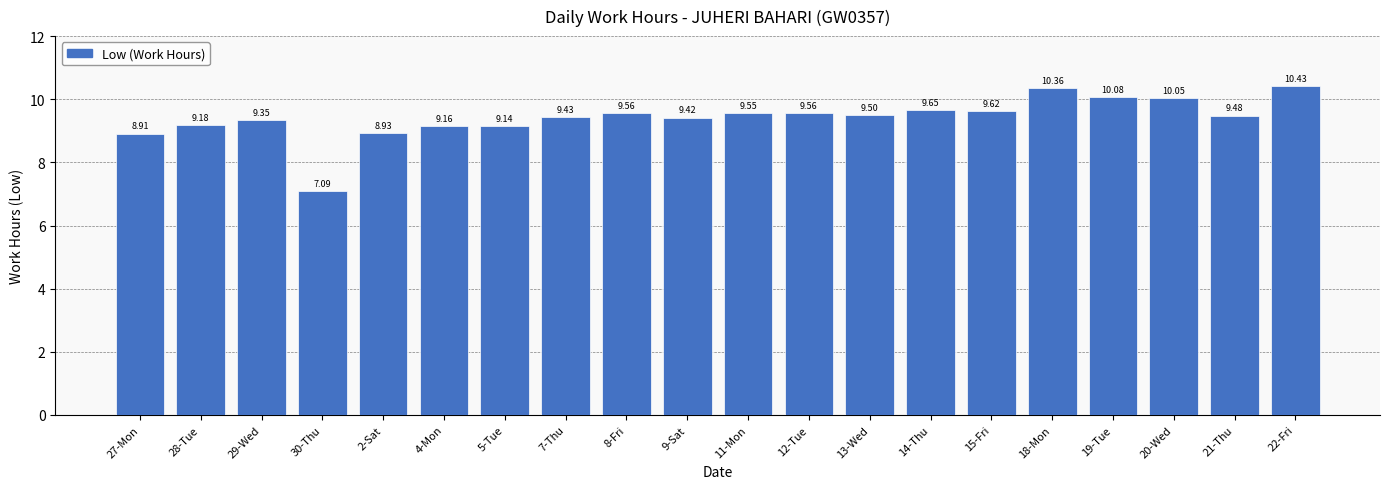

What is the sum of the values at 4-Mon and 20-Wed?

19.2